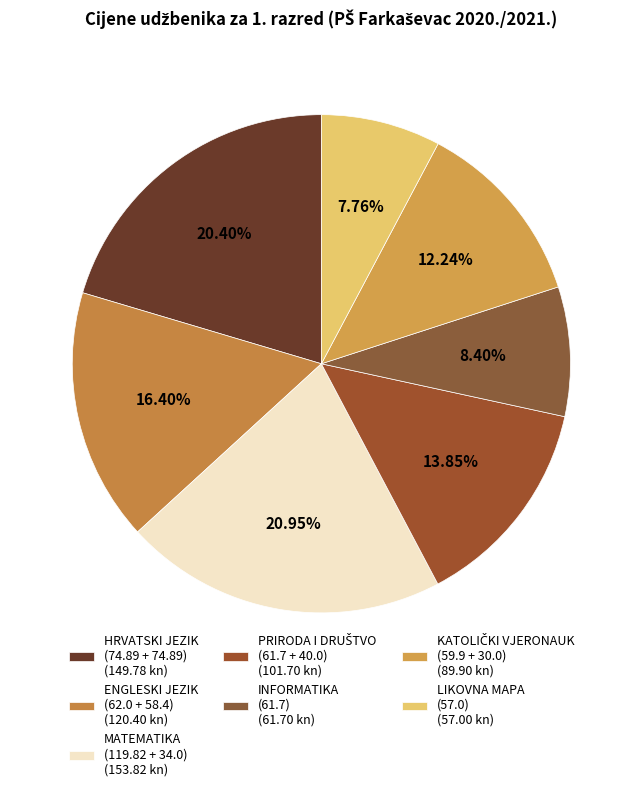

How many segments does this pie chart have?

7